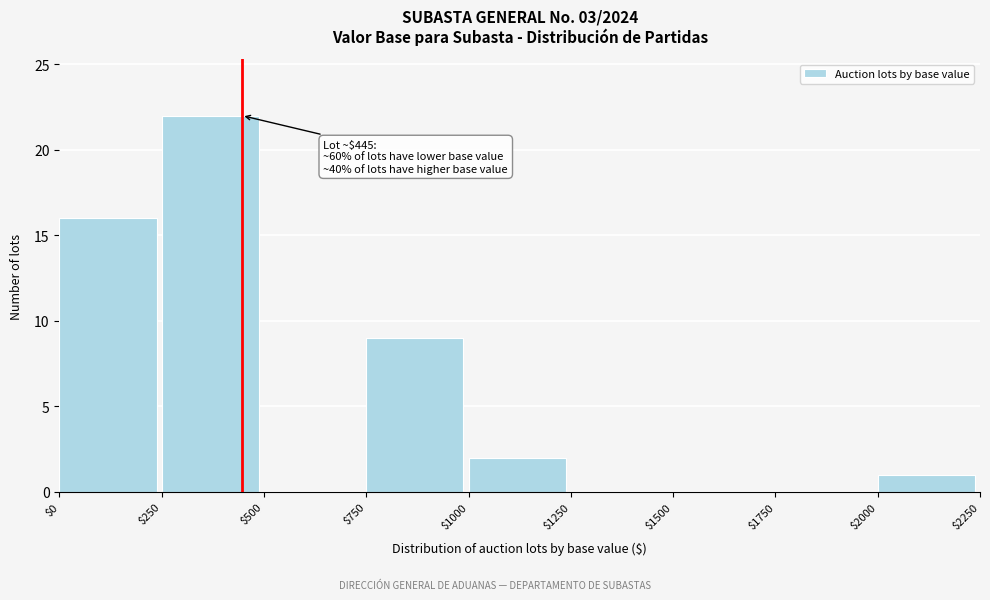

Over which range of the x-axis is the bar tallest?

$250 to $500